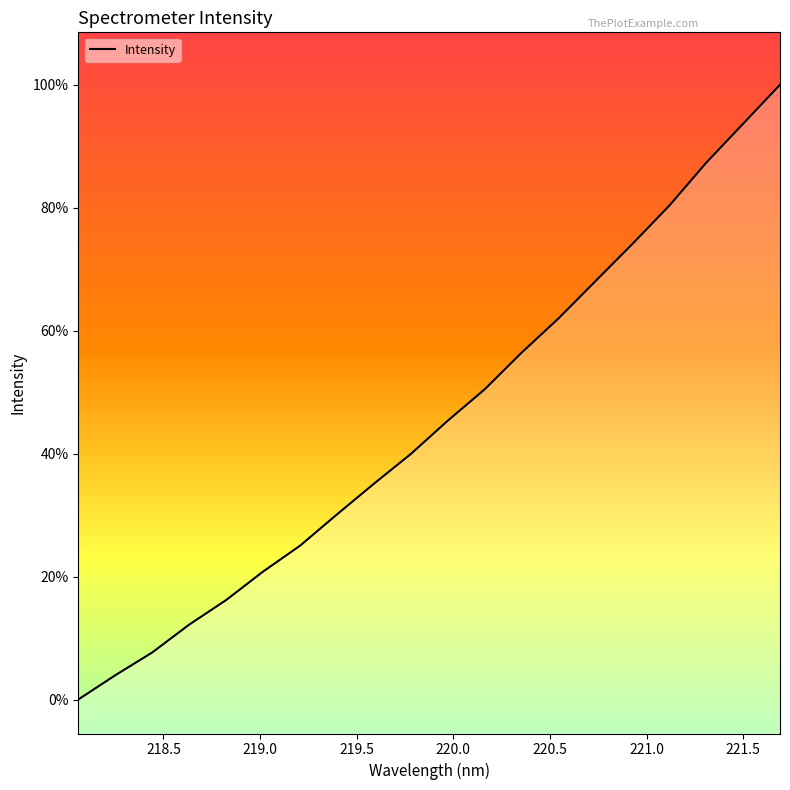

Does the chart display data point markers on the line(s)?

No